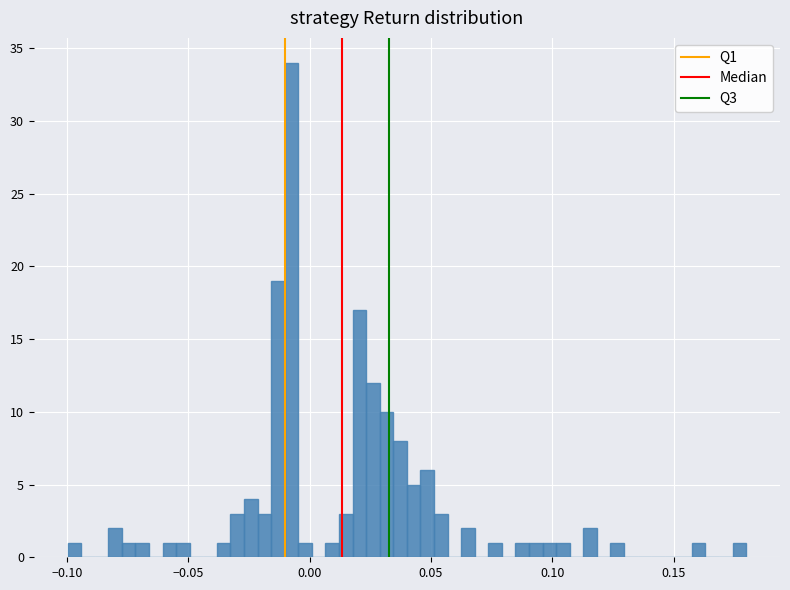

Read against the x-axis, roughly where is the centre of the tallest bar?

-0.005